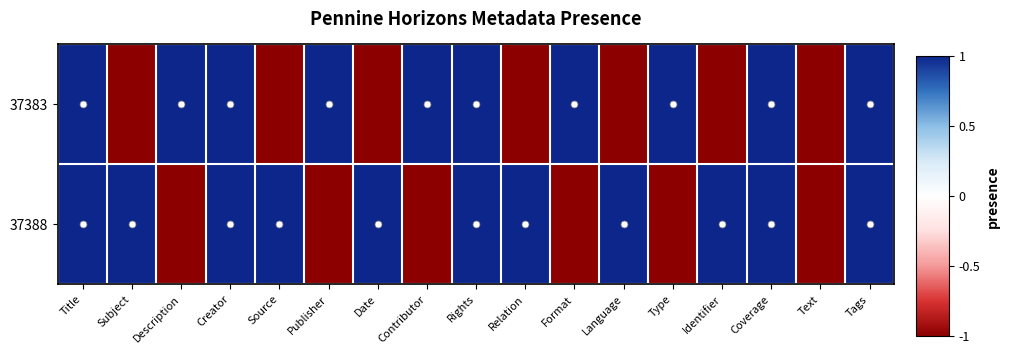

Rank the series at Title from lowest to highest value.

37383, 37388